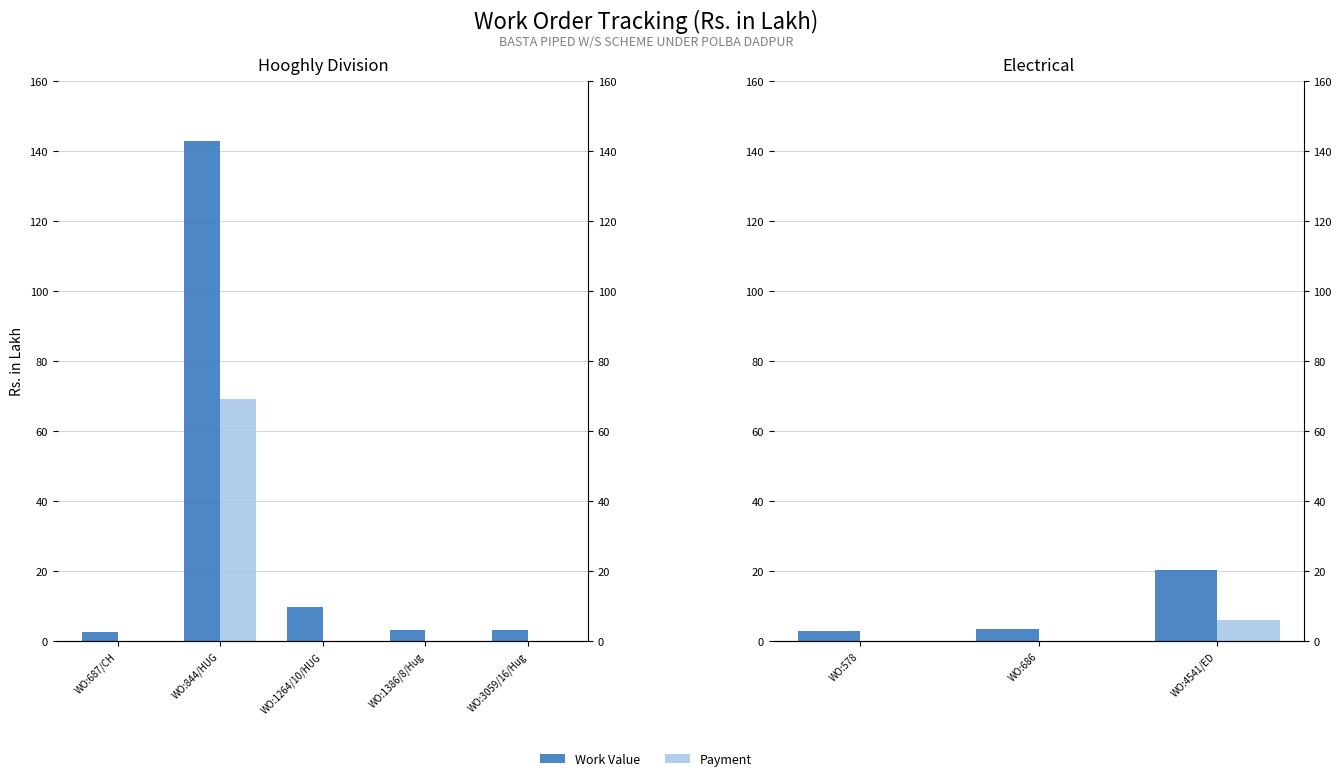

At which label is Payment closest to 2?

WO:578